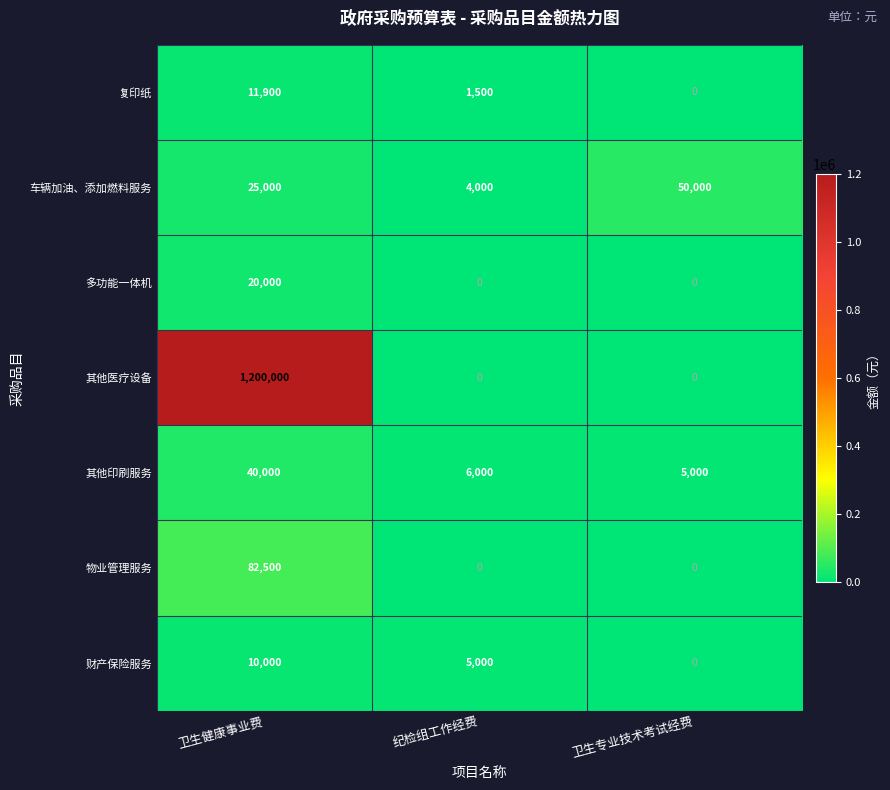

What is the average value of the 物业管理服务 series?

27500